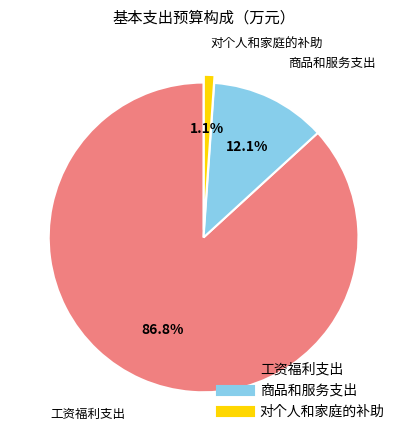

Which category has the smallest portion of the pie?

对个人和家庭的补助